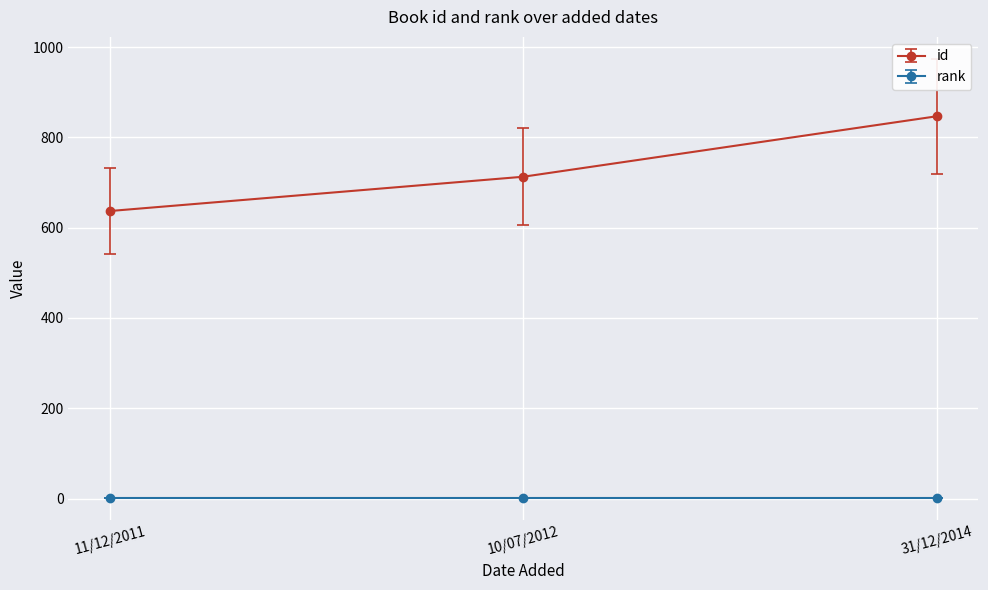

How many distinct data groups are displayed?

2